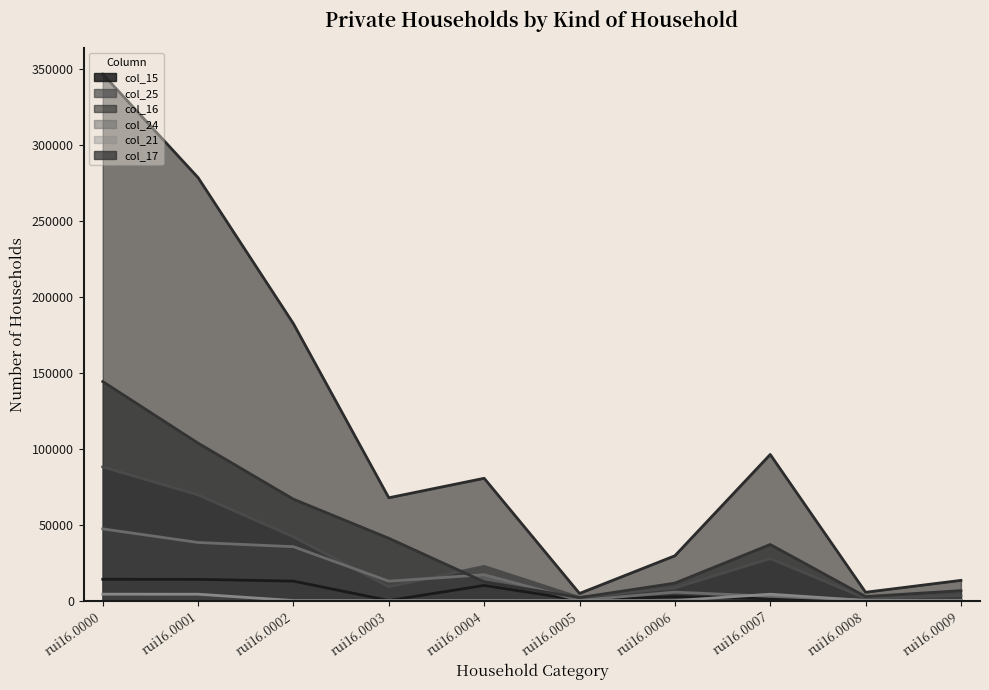

What is the total value across all series at rui16.0003?

130439